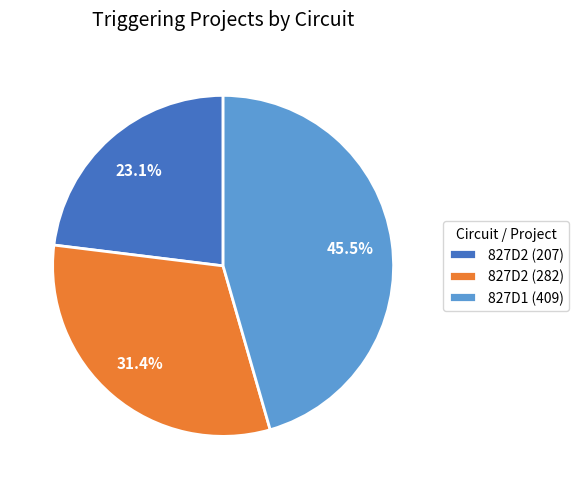

Between 827D1 (409) and 827D2 (207), which is larger?

827D1 (409)